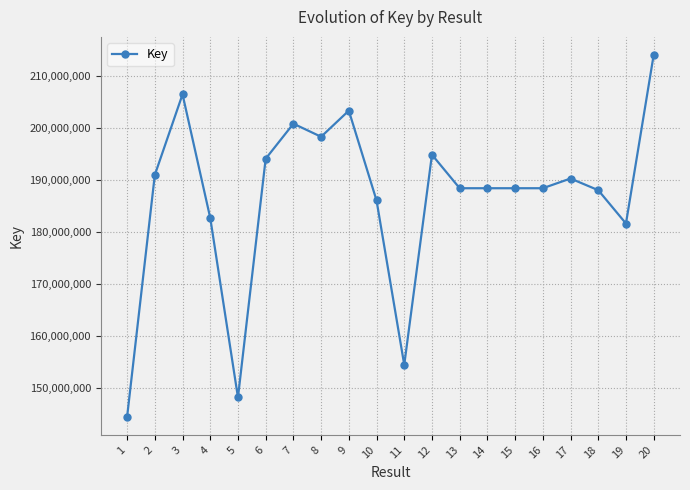

Which label corresponds to the smallest value in the chart?

1